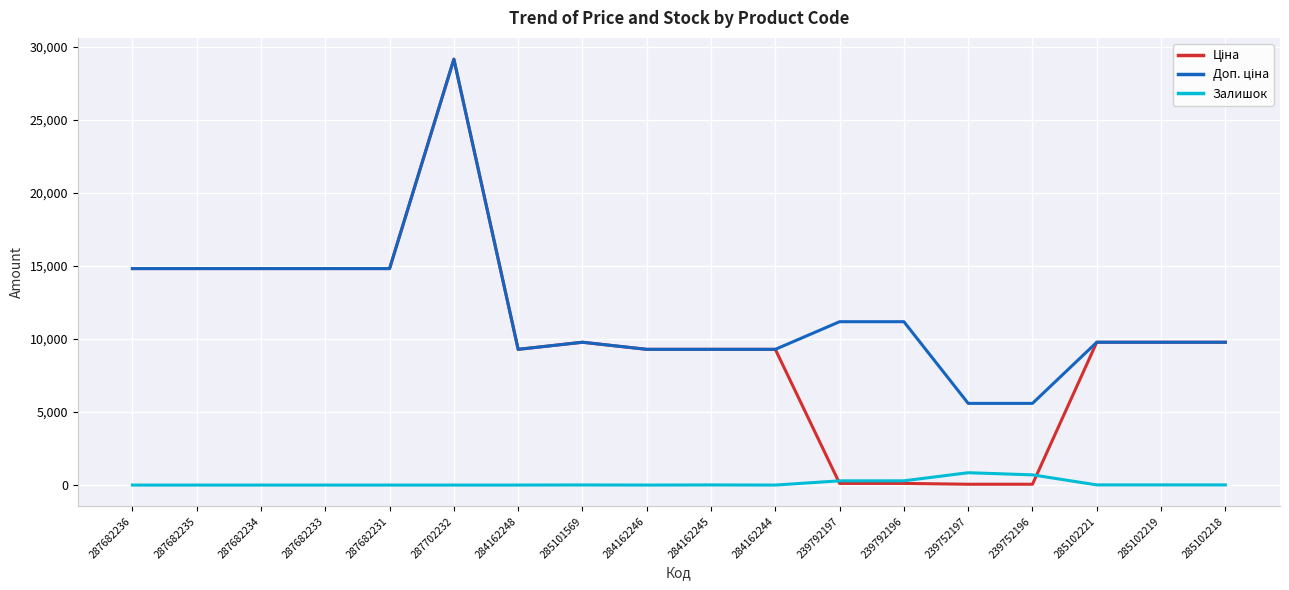

True or false: Залишок has a value of 845.0 at 239752197.

True